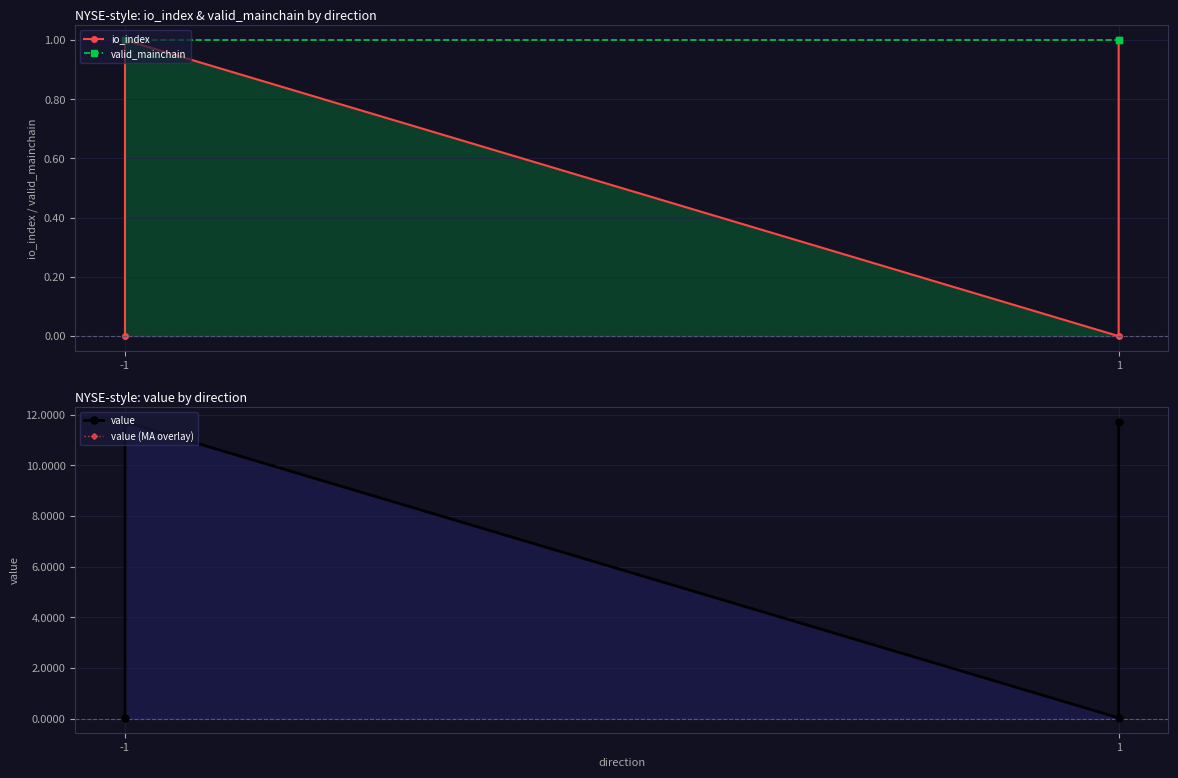

What is the difference between the second highest and minimum values in the value series?

11.7